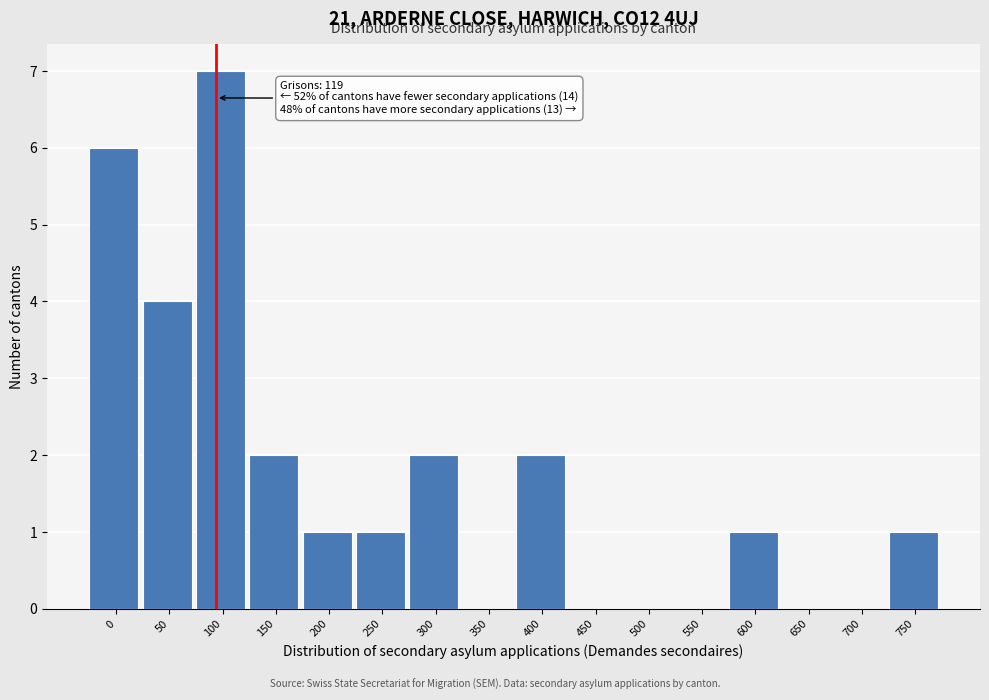

Reading right to left, extract all data points from this chart.

750=1	700=0	650=0	600=1	550=0	500=0	450=0	400=2	350=0	300=2	250=1	200=1	150=2	100=7	50=4	0=6